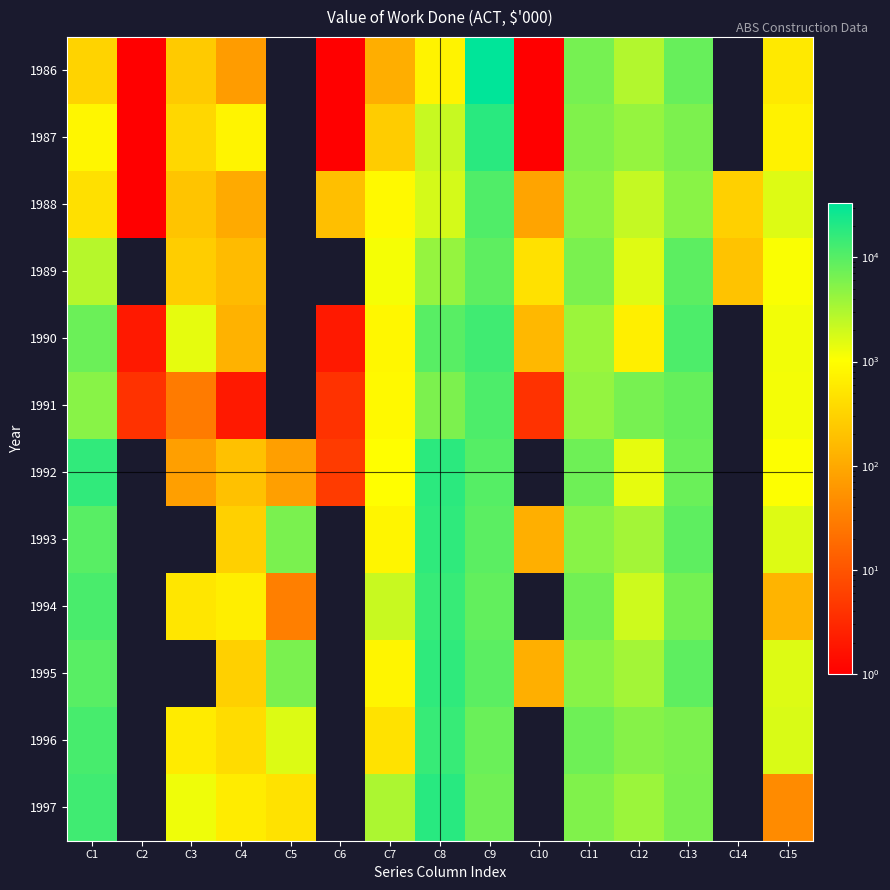

Reading left to right, extract all data points from this chart.

1986: C1=313	C2=1	C3=250	C4=70	C5=0	C6=1	C7=114	C8=750	C9=32917	C10=1	C11=6487	C12=2881	C13=8023	C14=0	C15=577
1987: C1=815	C2=1	C3=348	C4=779	C5=0	C6=1	C7=257	C8=2200	C9=18358	C10=1	C11=5652	C12=4244	C13=6078	C14=0	C15=736
1988: C1=447	C2=1	C3=205	C4=104	C5=0	C6=185	C7=878	C8=1820	C9=10947	C10=88	C11=4881	C12=2287	C13=4988	C14=292	C15=1612
1989: C1=2711	C2=0	C3=269	C4=163	C5=0	C6=0	C7=1159	C8=4302	C9=9115	C10=455	C11=6203	C12=1569	C13=9167	C14=202	C15=1106
1990: C1=7531	C2=2	C3=1415	C4=128	C5=0	C6=2	C7=841	C8=9919	C9=13531	C10=152	C11=3934	C12=673	C13=11348	C14=0	C15=1202
1991: C1=5092	C2=4	C3=29	C4=2	C5=0	C6=4	C7=884	C8=6014	C9=11339	C10=4	C11=4402	C12=6429	C13=8201	C14=0	C15=1177
1992: C1=16705	C2=0	C3=76	C4=194	C5=76	C6=5	C7=1012	C8=18070	C9=10246	C10=0	C11=7287	C12=1425	C13=7698	C14=0	C15=1044
1993: C1=9910	C2=0	C3=0	C4=290	C5=6133	C6=0	C7=795	C8=17128	C9=9508	C10=118	C11=5152	C12=3524	C13=9009	C14=0	C15=1615
1994: C1=12111	C2=0	C3=532	C4=655	C5=32	C6=0	C7=2125	C8=15454	C9=8475	C10=0	C11=6933	C12=2013	C13=6644	C14=0	C15=134
1995: C1=9910	C2=0	C3=0	C4=290	C5=6133	C6=0	C7=795	C8=17128	C9=9508	C10=118	C11=5152	C12=3524	C13=9009	C14=0	C15=1615
1996: C1=12301	C2=0	C3=611	C4=394	C5=1656	C6=0	C7=467	C8=15430	C9=7778	C10=0	C11=7256	C12=5282	C13=6027	C14=0	C15=1718
1997: C1=13509	C2=0	C3=1266	C4=617	C5=467	C6=0	C7=3148	C8=19007	C9=7056	C10=0	C11=5701	C12=3958	C13=6148	C14=0	C15=44